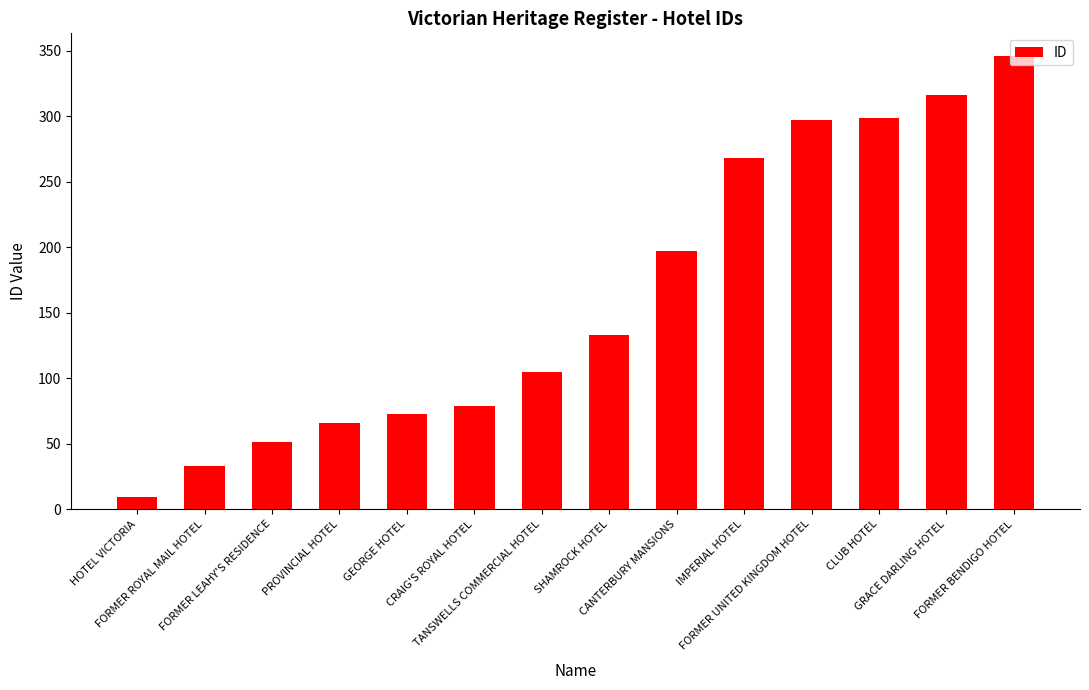

Which label corresponds to the largest value in the chart?

FORMER BENDIGO HOTEL